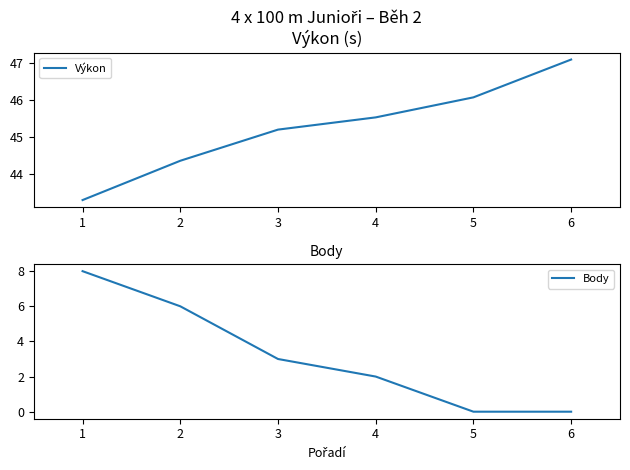

List the labels in order of Výkon value, smallest first.

1, 2, 3, 4, 5, 6